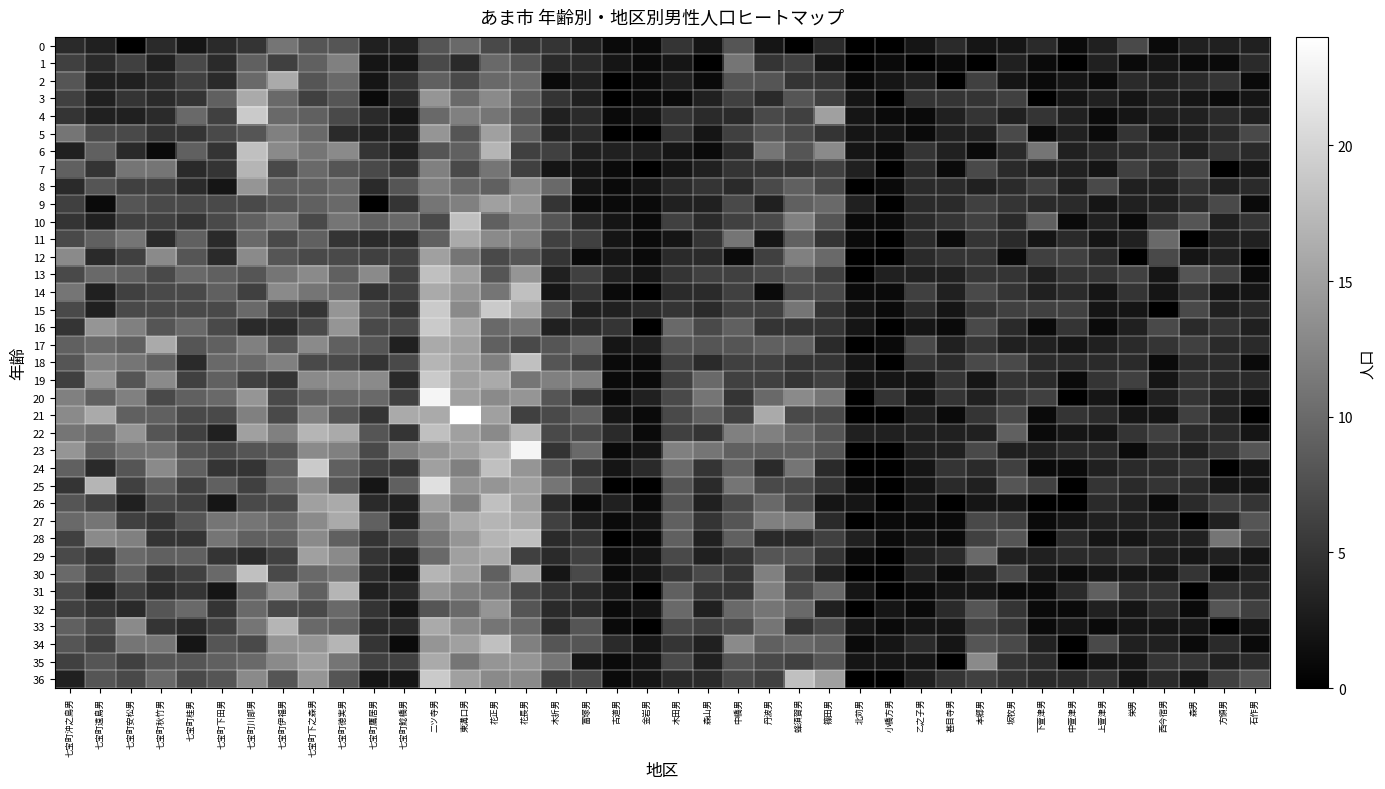

What is the greatest value displayed?

24